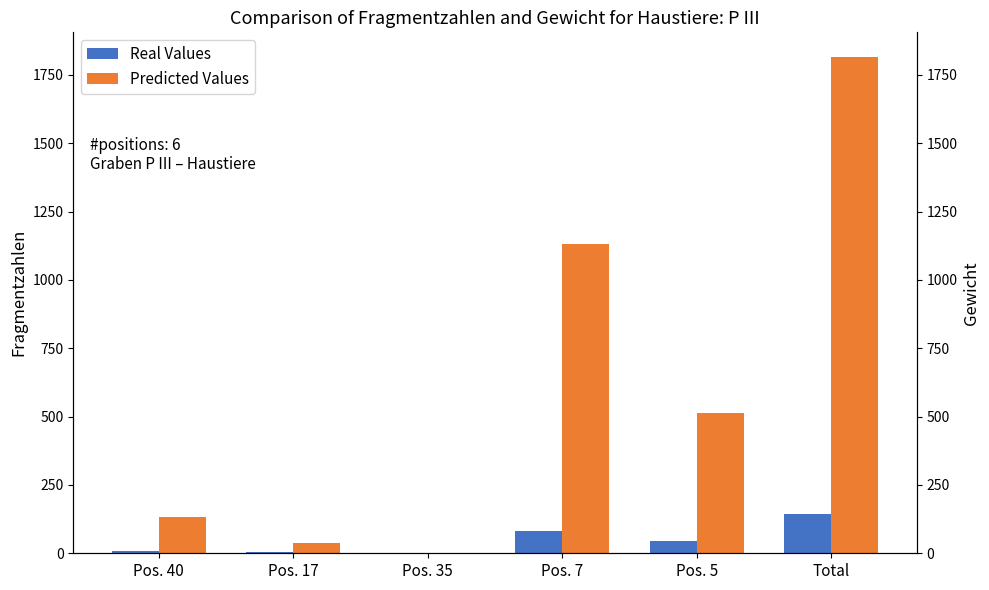

At which category is the sum across all series the highest?

Total